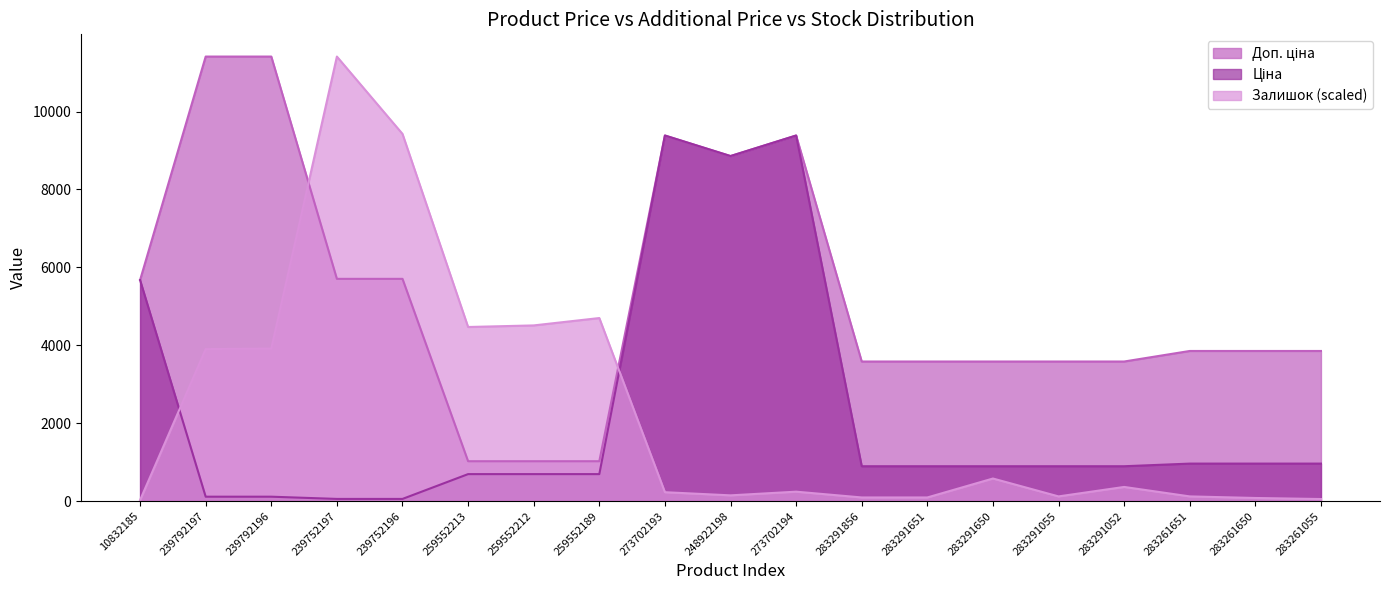

List the series in order of their peak value, highest first.

Доп. ціна, Залишок, Ціна